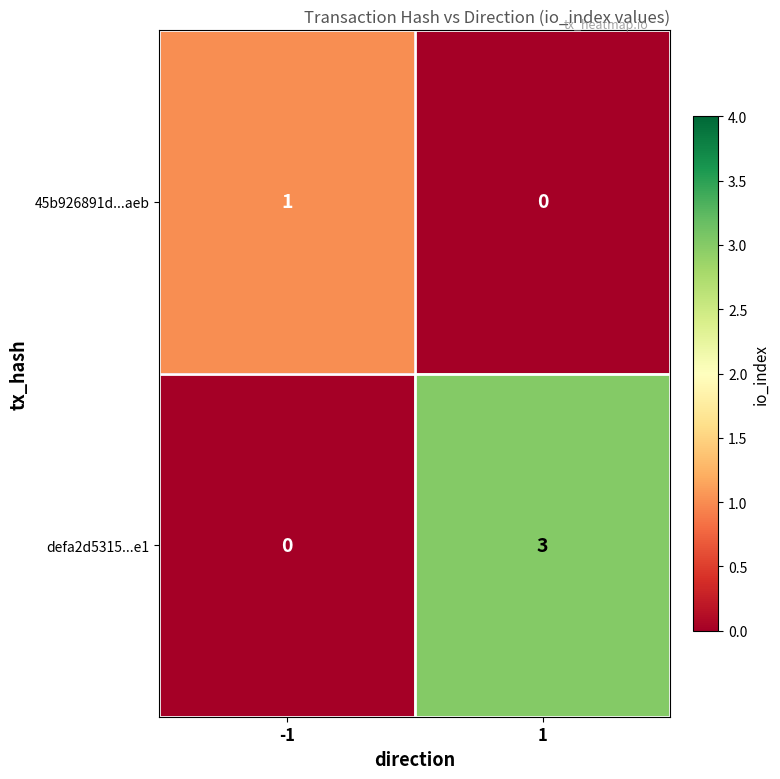

The value of defa2d5315...e1 at -1 is 0. True or false?

True